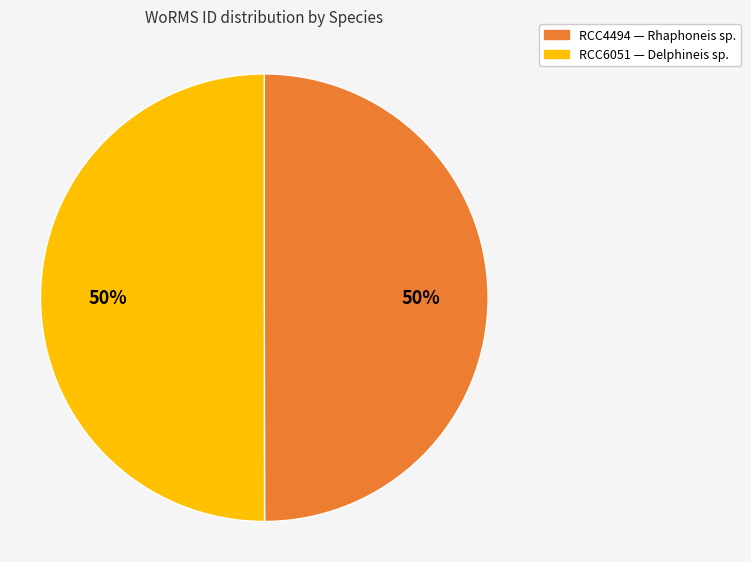

Count the number of slices in the pie.

2